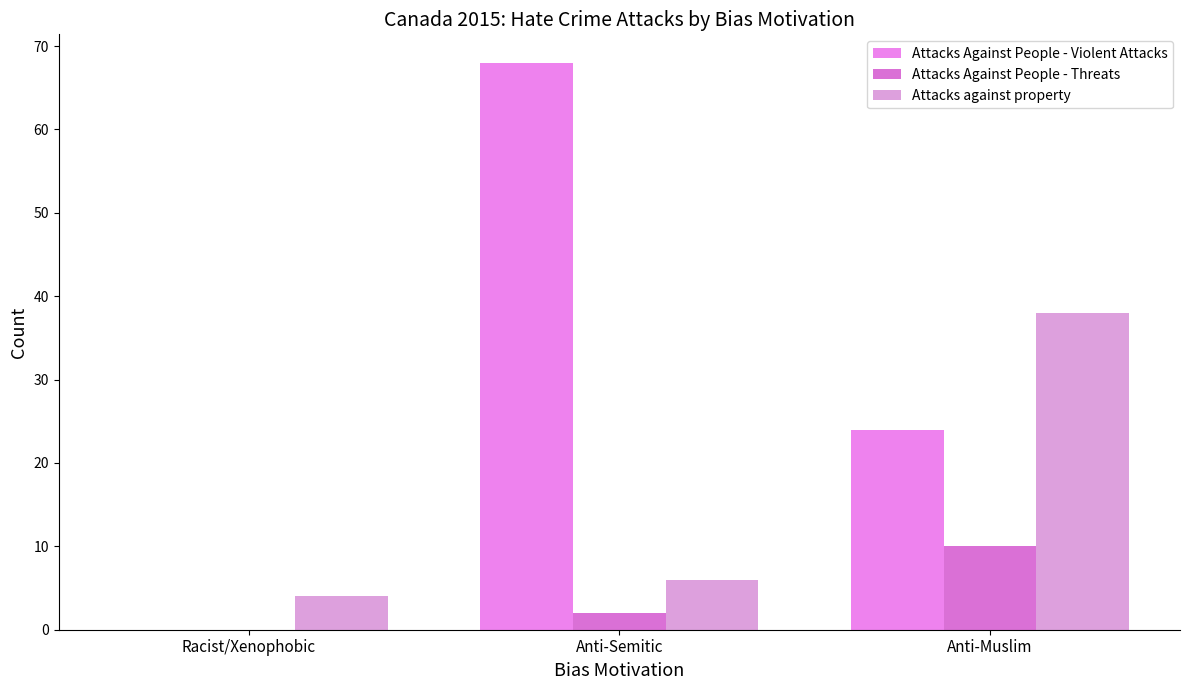

Which category has the lowest value in the Attacks Against People - Violent Attacks series?

Racist/Xenophobic